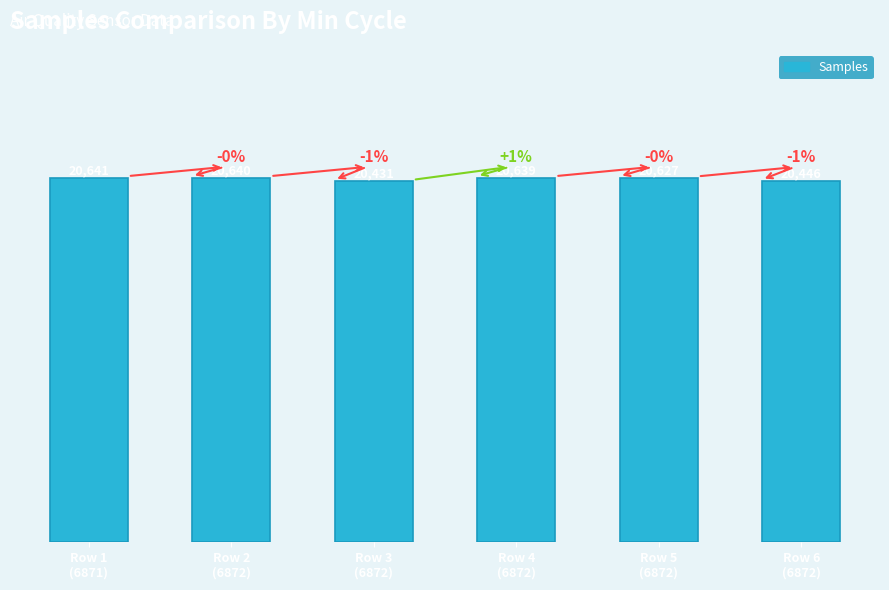

Reading right to left, extract all data points from this chart.

Row 6
(6872)=20446	Row 5
(6872)=20627	Row 4
(6872)=20639	Row 3
(6872)=20431	Row 2
(6872)=20640	Row 1
(6871)=20641